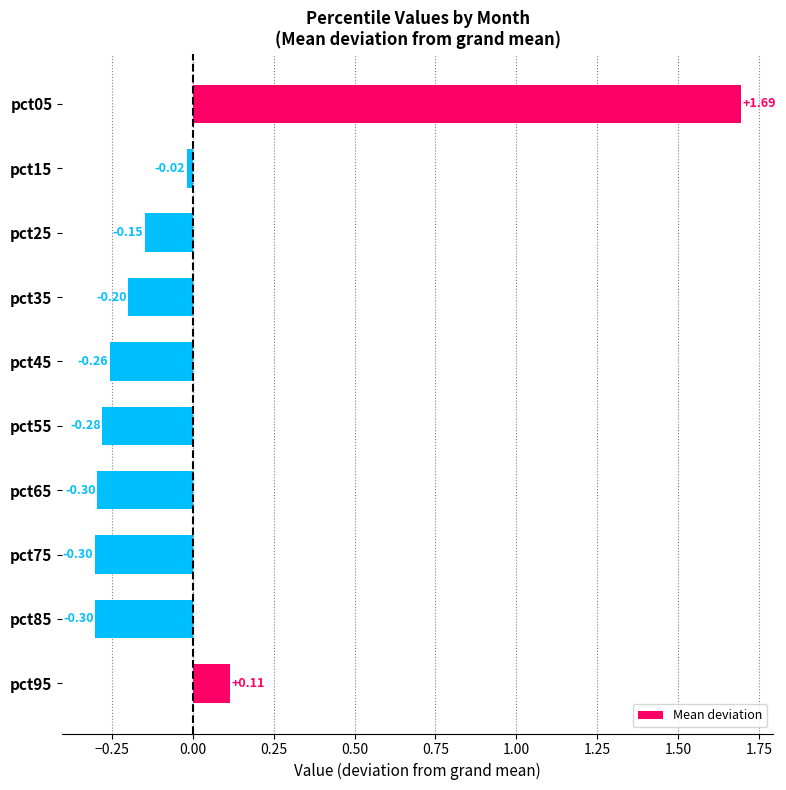

What is the change in value from pct35 to pct95?

+0.3